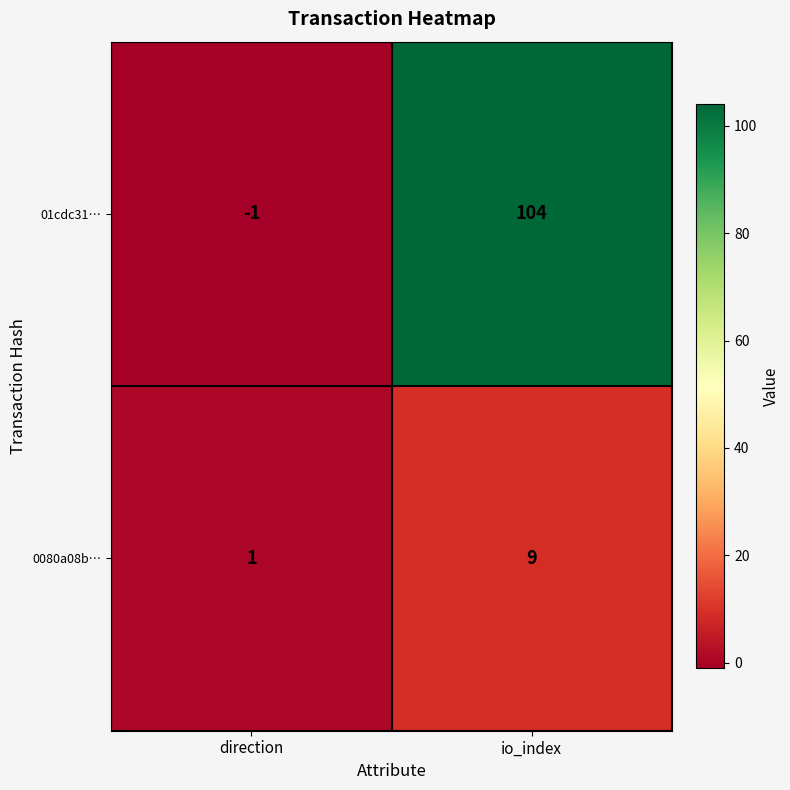

Which series has the largest range (max minus min)?

01cdc31…